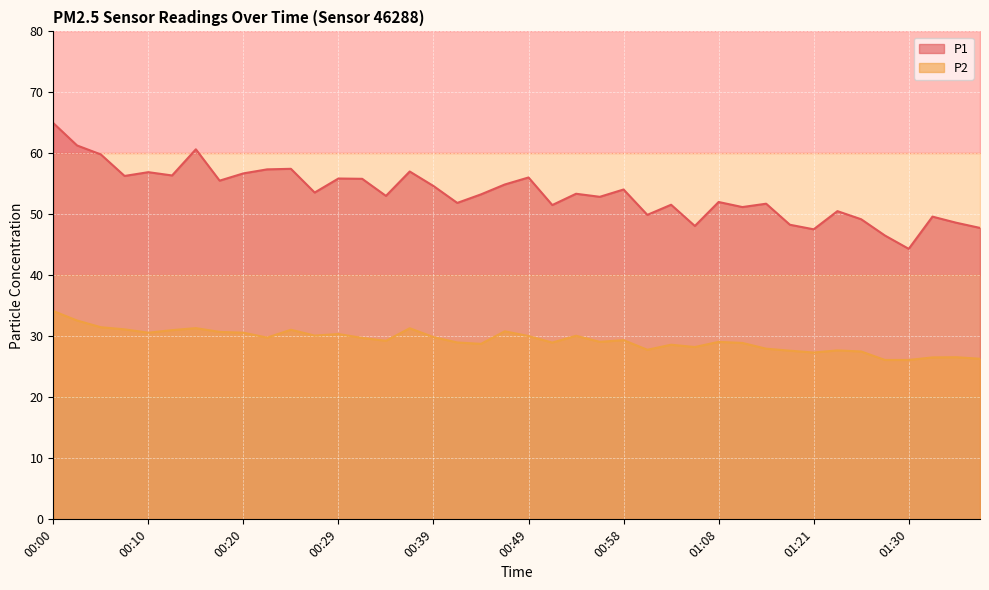

Reading left to right, transcribe all the data shown in this chart.

P1: 00:00=65.0	00:03=61.3	00:05=59.8	00:08=56.3	00:10=56.9	00:12=56.4	00:15=60.7	00:17=55.5	00:20=56.7	00:22=57.4	00:25=57.5	00:27=53.6	00:29=55.9	00:32=55.8	00:34=53.0	00:37=57.0	00:39=54.6	00:41=51.9	00:44=53.3	00:46=54.9	00:49=56.0	00:51=51.5	00:54=53.4	00:56=52.9	00:58=54.1	01:01=49.9	01:03=51.6	01:06=48.1	01:08=52.0	01:11=51.2	01:13=51.8	01:18=48.3	01:21=47.5	01:23=50.5	01:25=49.2	01:28=46.5	01:30=44.4	01:33=49.6	01:35=48.6	01:38=47.8
P2: 00:00=34.1	00:03=32.6	00:05=31.5	00:08=31.1	00:10=30.6	00:12=31.0	00:15=31.4	00:17=30.7	00:20=30.6	00:22=29.8	00:25=31.1	00:27=30.1	00:29=30.4	00:32=29.8	00:34=29.3	00:37=31.3	00:39=29.9	00:41=29.0	00:44=28.8	00:46=30.8	00:49=30.1	00:51=29.0	00:54=30.1	00:56=29.1	00:58=29.4	01:01=27.8	01:03=28.6	01:06=28.2	01:08=29.1	01:11=28.9	01:13=28.0	01:18=27.6	01:21=27.4	01:23=27.7	01:25=27.5	01:28=26.1	01:30=26.1	01:33=26.6	01:35=26.6	01:38=26.3